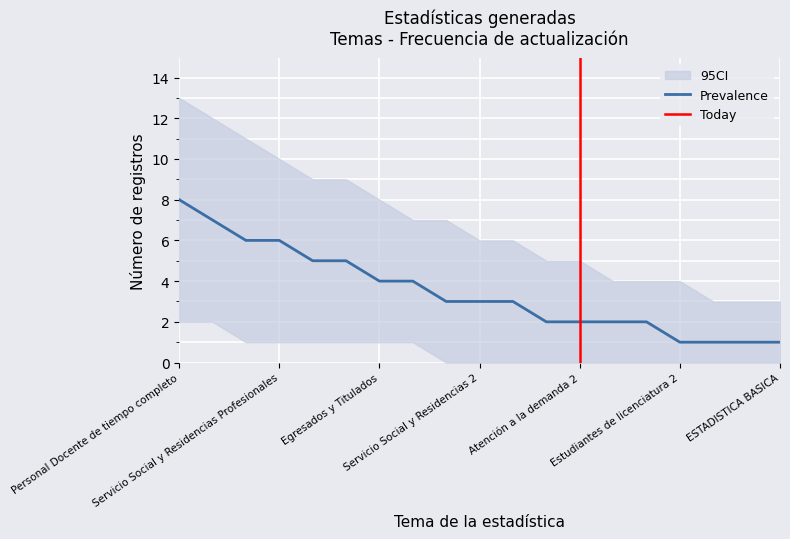

What is the label of the 13th point from the left?

Atención a la demanda 2